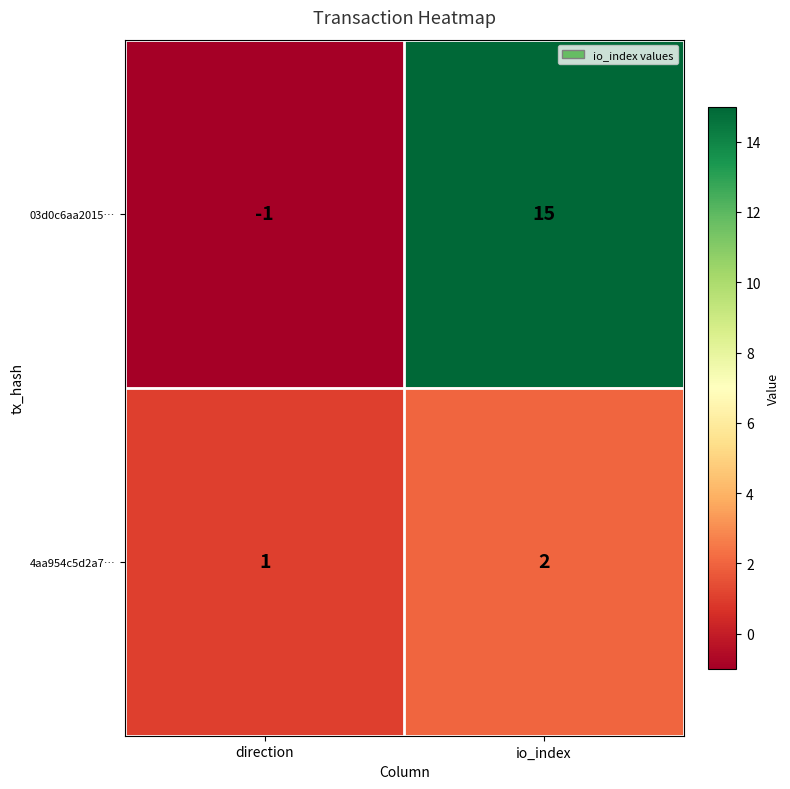

What is the sum of all 03d0c6aa2015… values?

14